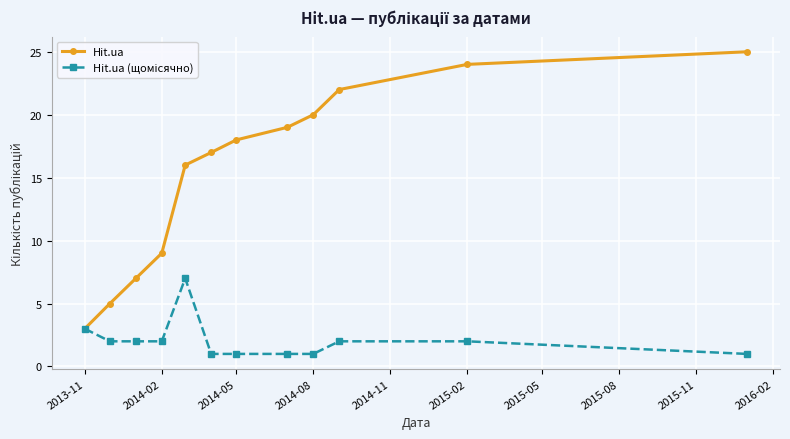

What is the lowest value of the Hit.ua series?

3